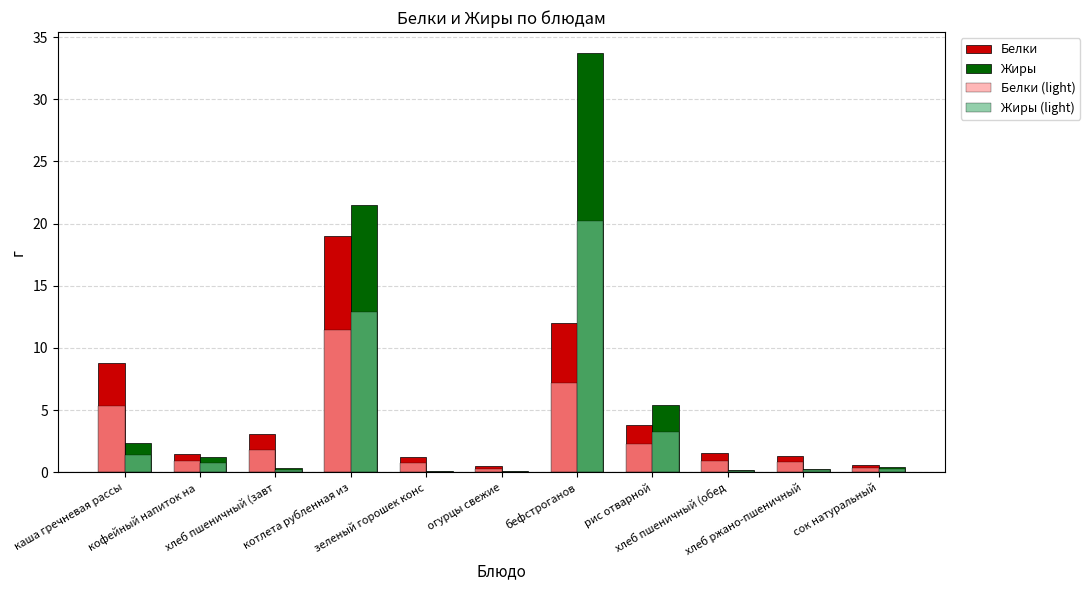

What is the highest value of the Жиры series?

33.7